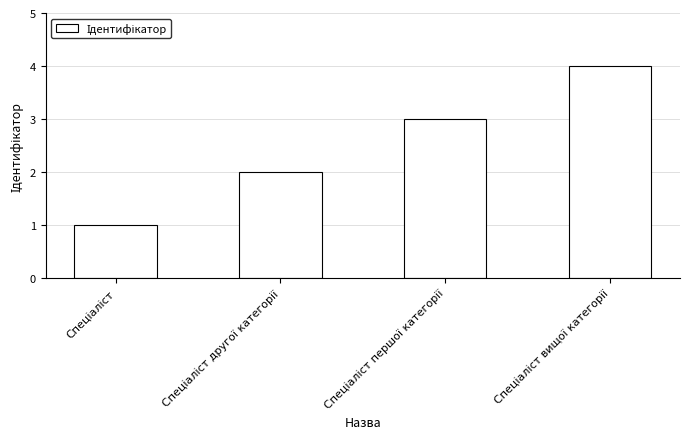

What is the greatest value displayed?

4